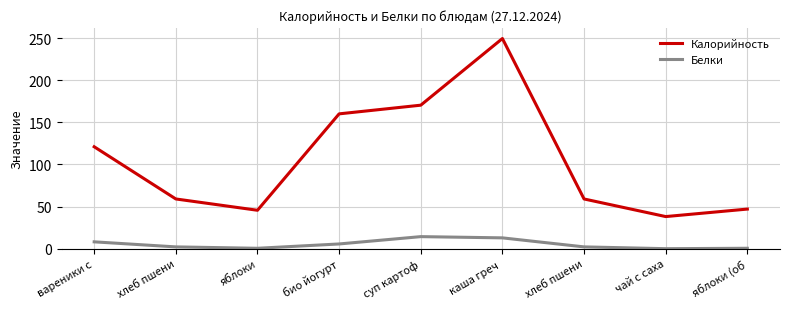

How many categories are shown in the chart?

9